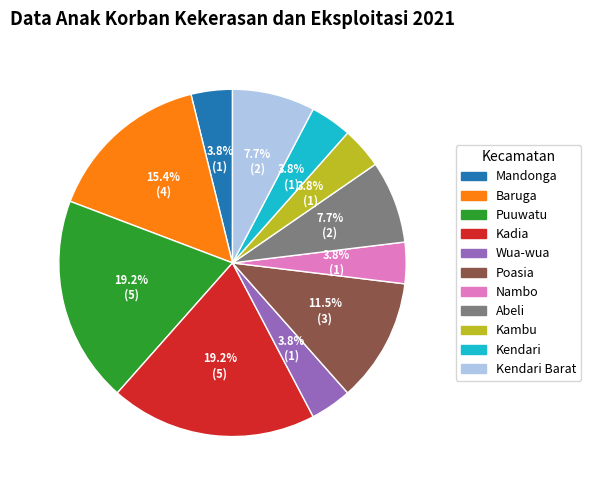

Is there a majority slice in this chart?

No